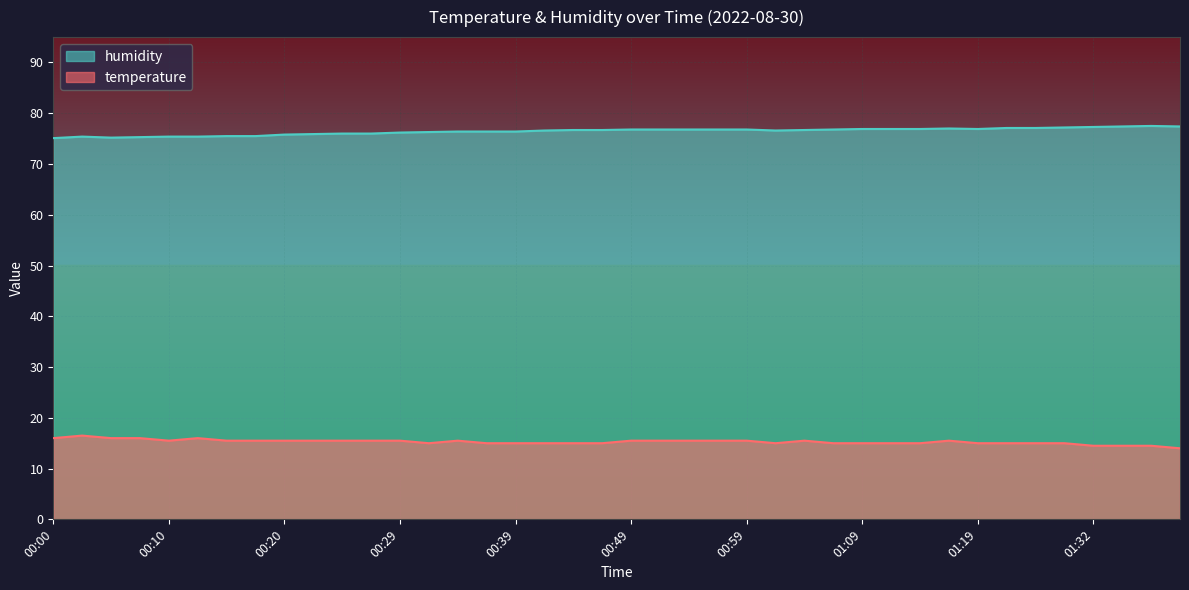

Reading right to left, list all the values displayed in this chart.

temperature: 14.0	14.5	14.5	14.5	15.0	15.0	15.0	15.0	15.5	15.0	15.0	15.0	15.0	15.5	15.0	15.5	15.5	15.5	15.5	15.5	15.0	15.0	15.0	15.0	15.0	15.5	15.0	15.5	15.5	15.5	15.5	15.5	15.5	15.5	16.0	15.5	16.0	16.0	16.5	16.0
humidity: 77.4	77.5	77.4	77.3	77.2	77.1	77.1	76.9	77.0	76.9	76.9	76.9	76.8	76.7	76.6	76.8	76.8	76.8	76.8	76.8	76.7	76.7	76.6	76.4	76.4	76.4	76.3	76.2	76.0	76.0	75.9	75.8	75.5	75.5	75.4	75.4	75.3	75.2	75.4	75.1